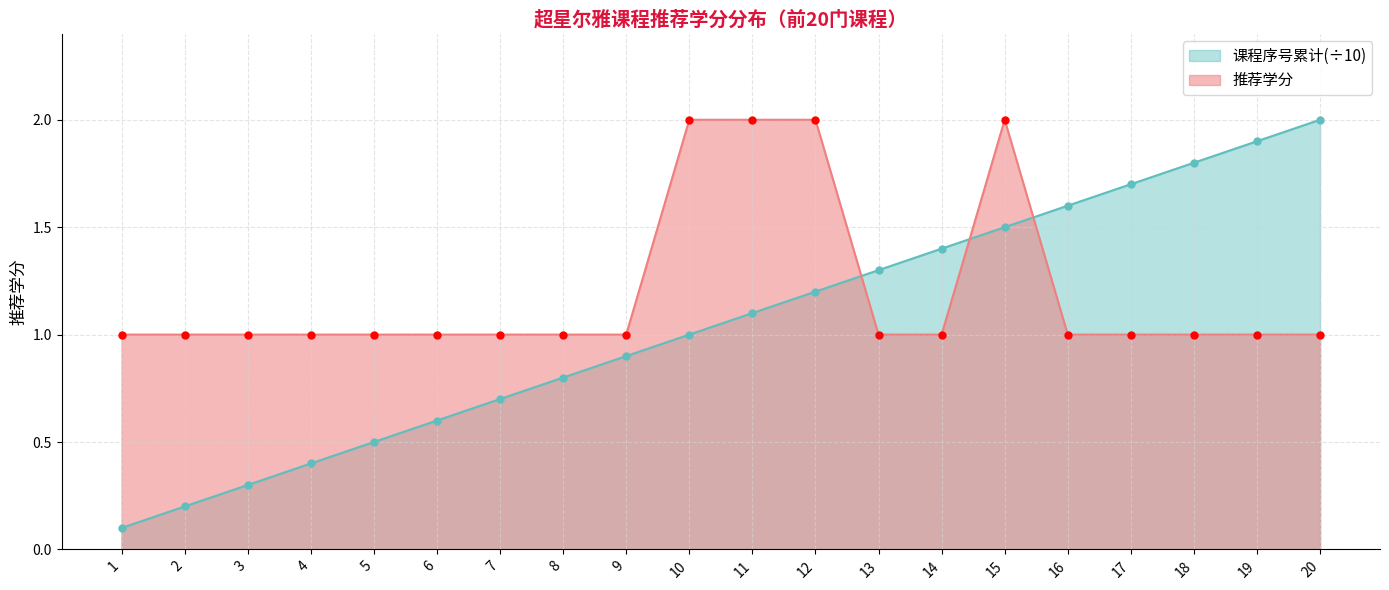

At which label does 课程序号累计 first exceed 1?

11